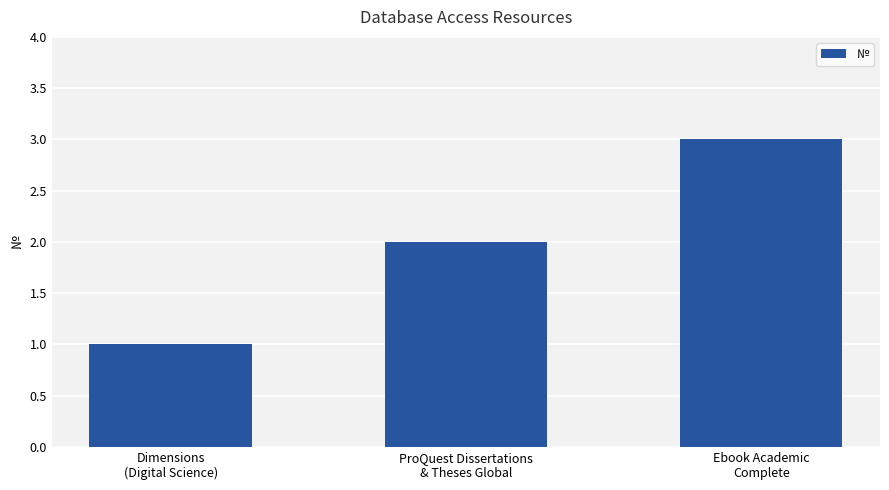

Are the bars grouped side by side (vs. stacked)?

No